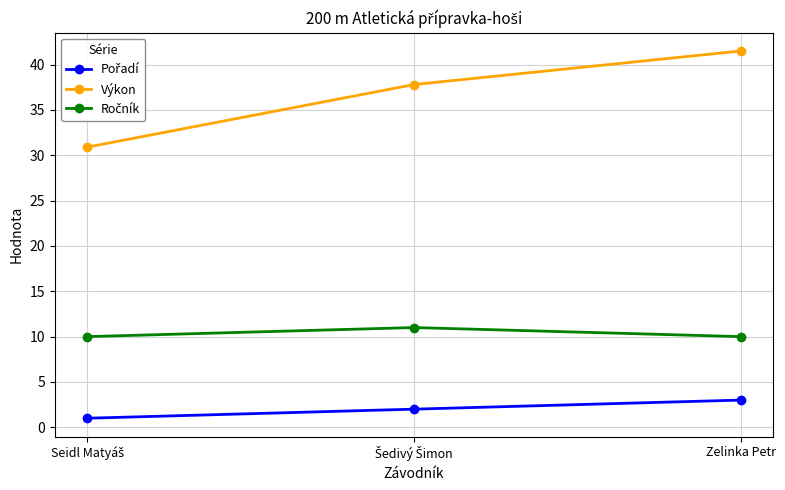

At how many categories does at least one series exceed 8?

3